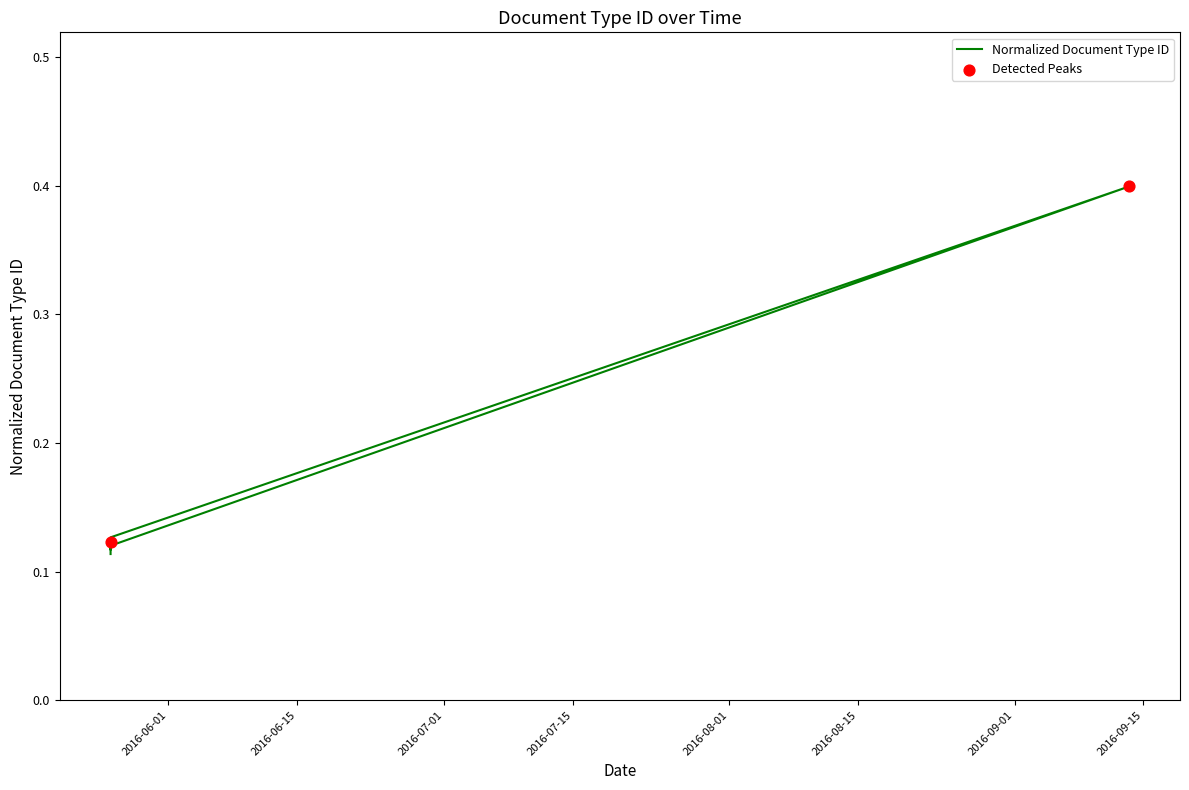

Which has a higher value, 2016-05-25 17:26:41 or 2016-05-25 17:26:17?

2016-05-25 17:26:17